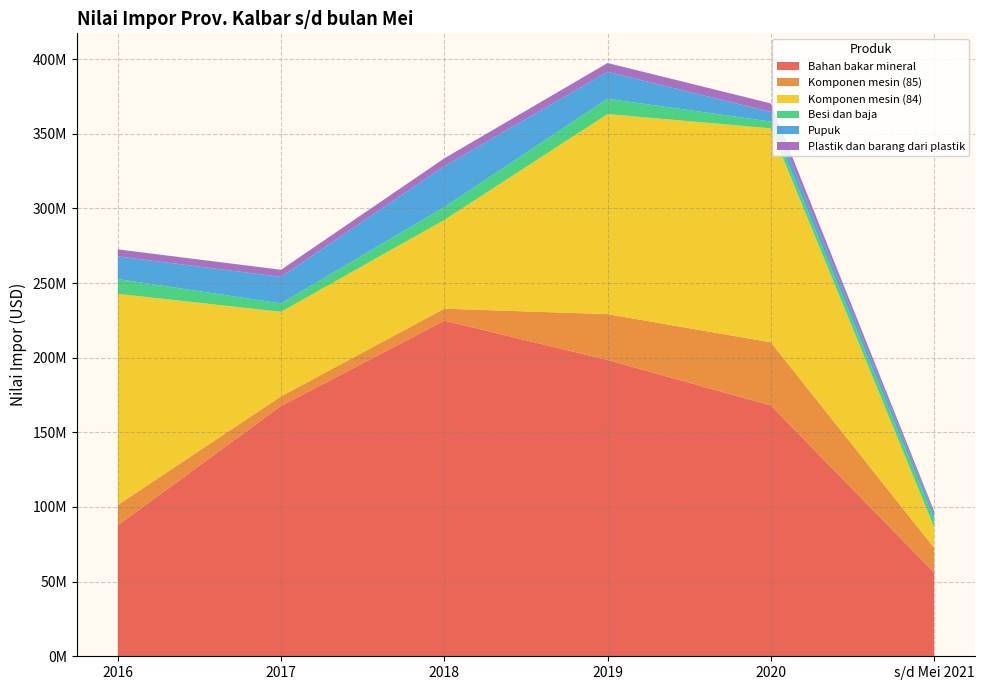

Reading left to right, transcribe all the data shown in this chart.

Bahan bakar mineral: 2016=87750557	2017=167673858	2018=224783963	2019=198483150	2020=168004161	s/d Mei 2021=56091033
Komponen mesin (85): 2016=13589722	2017=6434462	2018=8043201	2019=30688421	2020=42284404	s/d Mei 2021=16572145
Komponen mesin (84): 2016=141420836	2017=56609552	2018=59407948	2019=133987131	2020=143291042	s/d Mei 2021=13854960
Besi dan baja: 2016=9898737	2017=5641628	2018=8639006	2019=10269422	2020=4554662	s/d Mei 2021=5544338
Pupuk: 2016=15160562	2017=17749987	2018=27386537	2019=18040725	2020=6463957	s/d Mei 2021=3398373
Plastik dan barang dari plastik: 2016=4718497	2017=4763262	2018=5261693	2019=5903366	2020=5700645	s/d Mei 2021=1782312